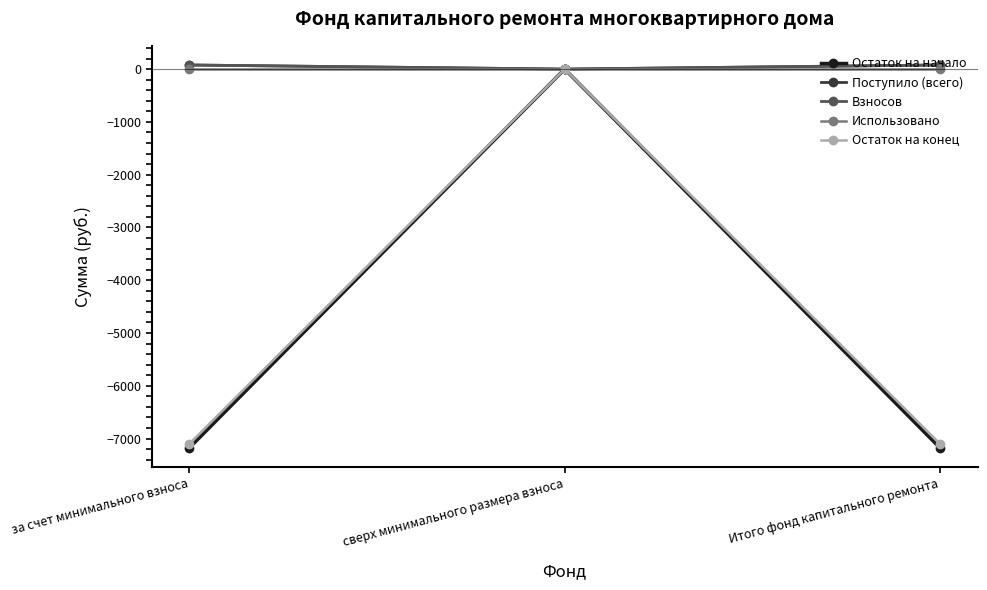

At which category is the sum across all series the highest?

сверх минимального размера взноса